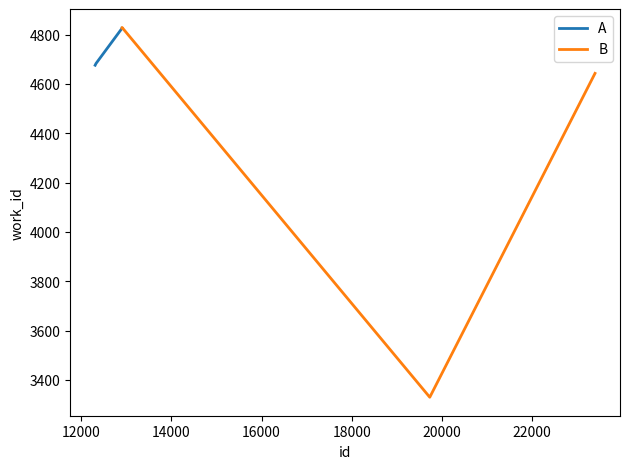

How many times do B and A cross each other?

1